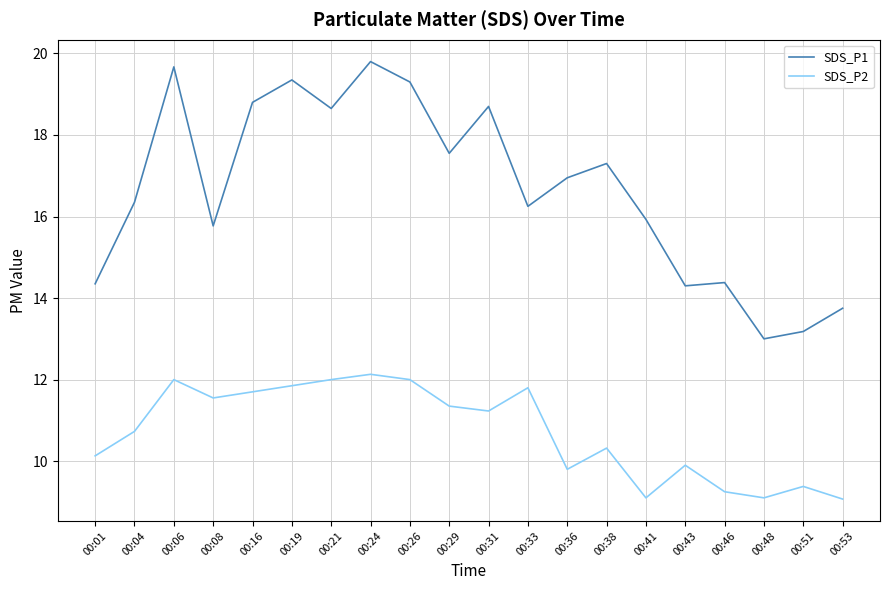

Which series has the widest spread of values?

SDS_P1